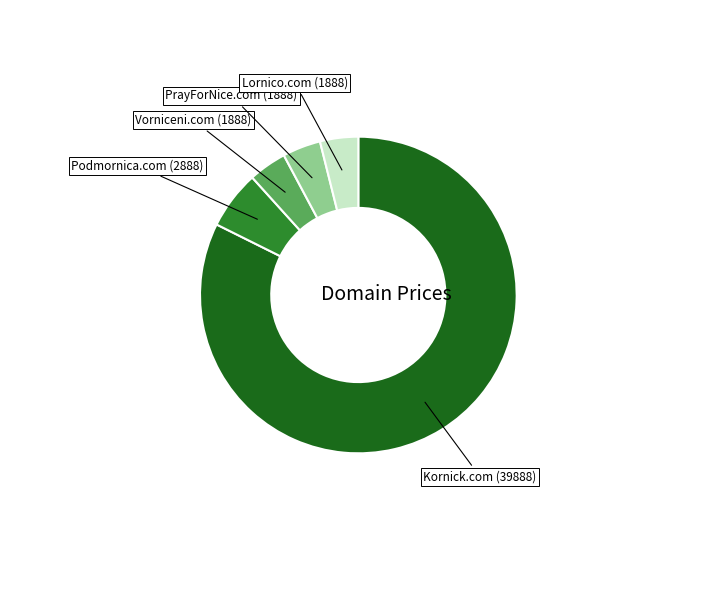

Is the sum of PrayForNice.com and Podmornica.com greater than half?

No